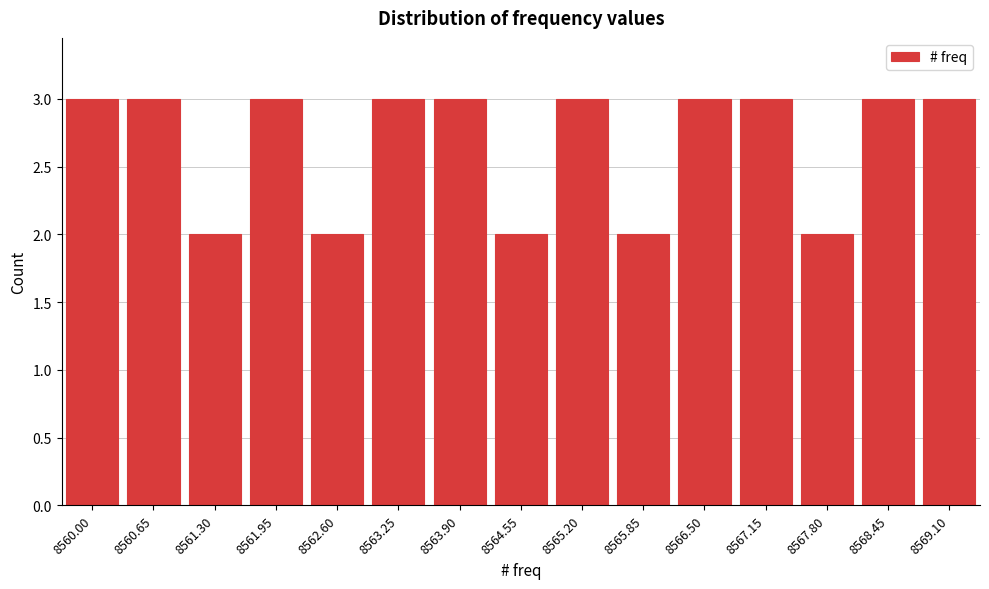

Reading left to right, what are all the values shown in this chart?

8560.00=3	8560.65=3	8561.30=2	8561.95=3	8562.60=2	8563.25=3	8563.90=3	8564.55=2	8565.20=3	8565.85=2	8566.50=3	8567.15=3	8567.80=2	8568.45=3	8569.10=3